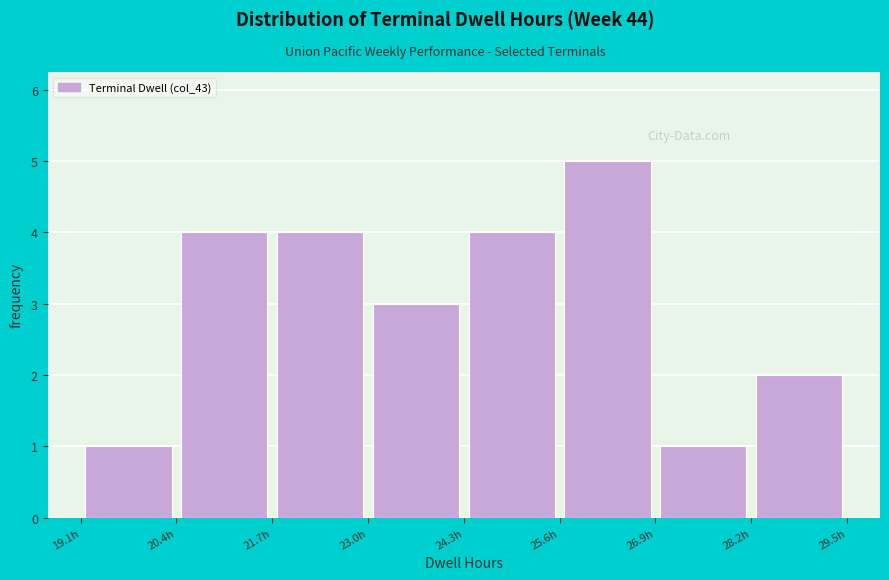

Reading left to right, transcribe this chart: for each bar, give the range it covers on the x-axis and its height. Neither the bar edges nor the heights are printed on the chart, so give them approximately, as read against the axes.

19.1 to 20.4: 1
20.4 to 21.7: 4
21.7 to 23.0: 4
23.0 to 24.3: 3
24.3 to 25.6: 4
25.6 to 26.9: 5
26.9 to 28.2: 1
28.2 to 29.5: 2